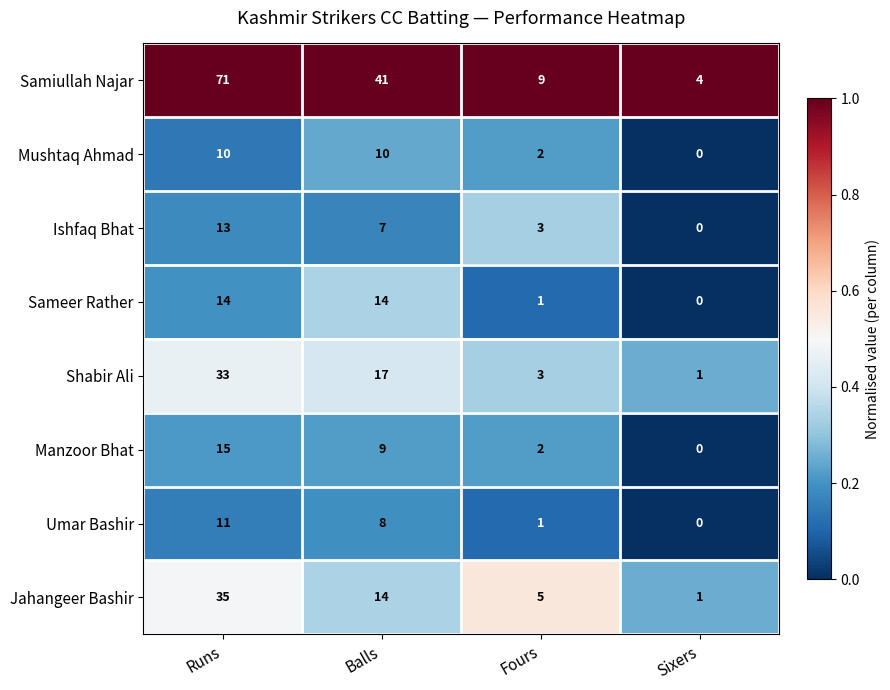

At how many categories does at least one series exceed 0?

4